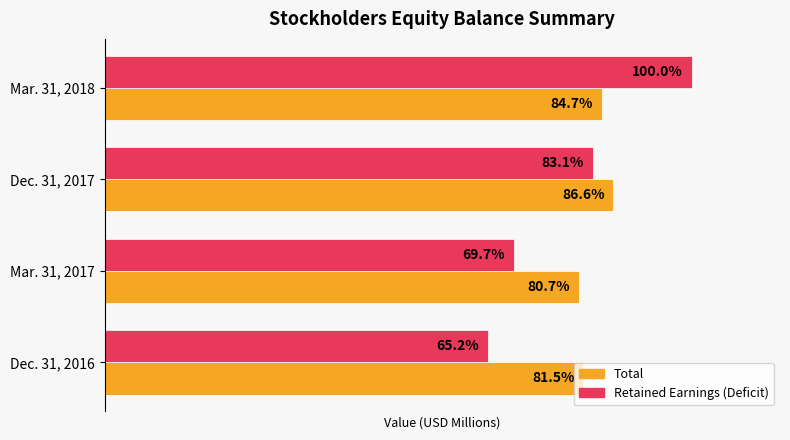

List the series in order of their overall mean, lowest first.

Retained Earnings (Deficit), Total